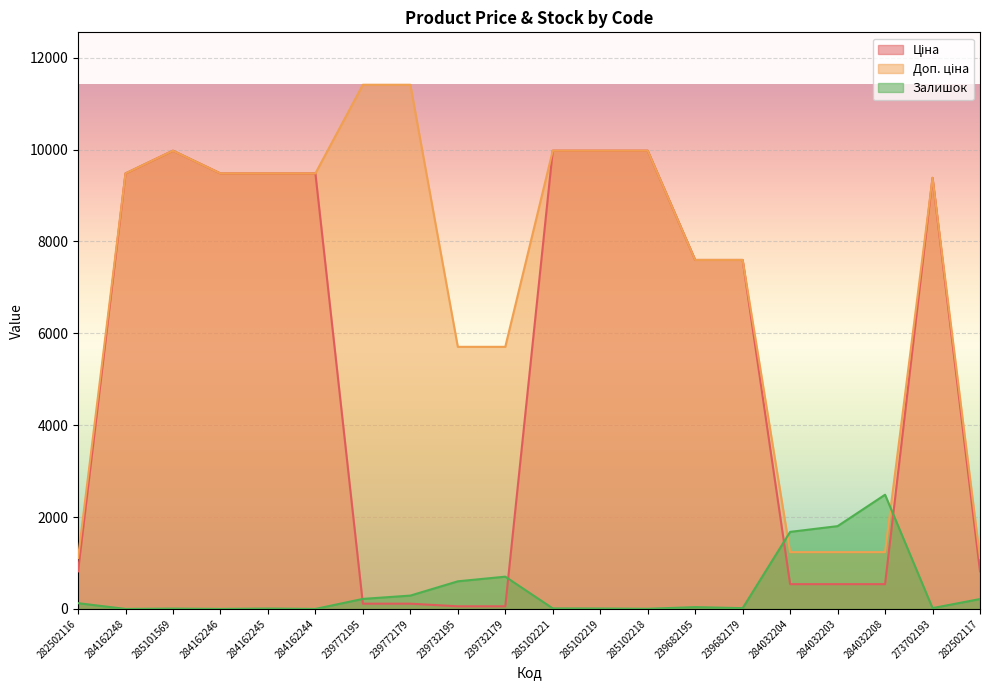

How many lines are shown in the chart?

3